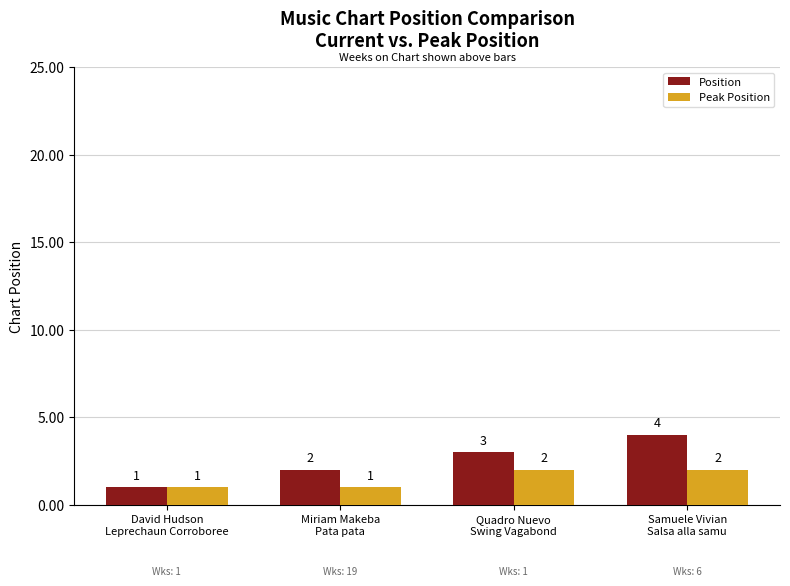

The value of Position at Quadro Nuevo
Swing Vagabond is 3. True or false?

True